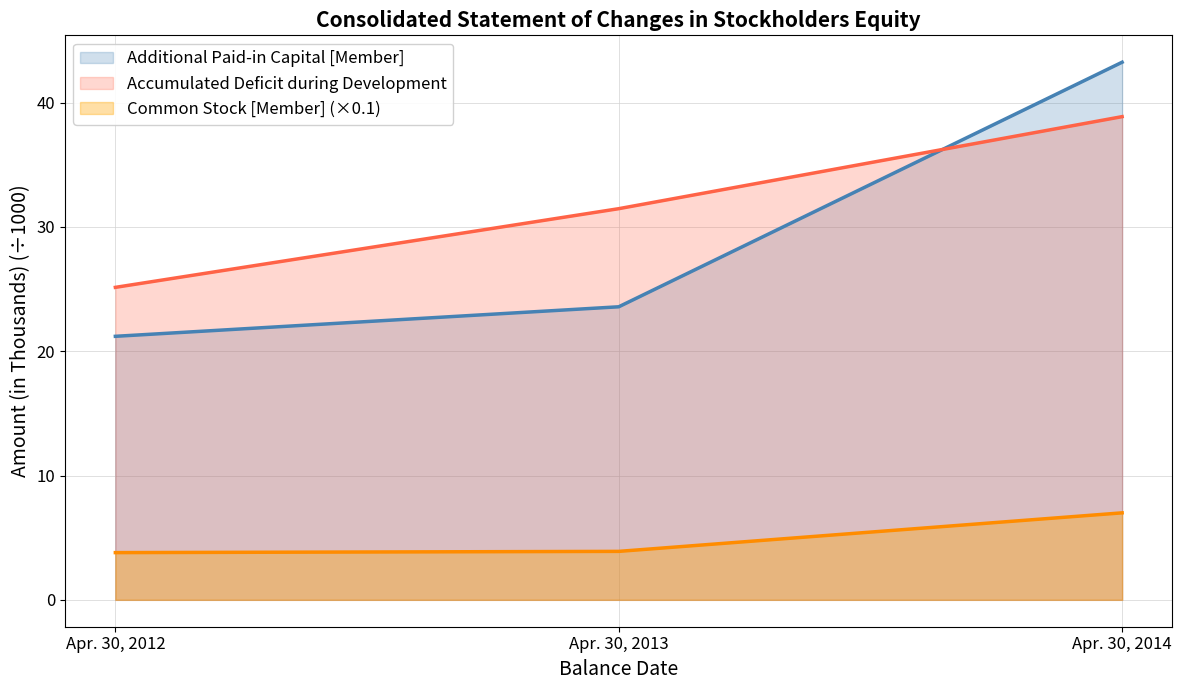

How many data points in Additional Paid-in Capital [Member] are above 23?

2